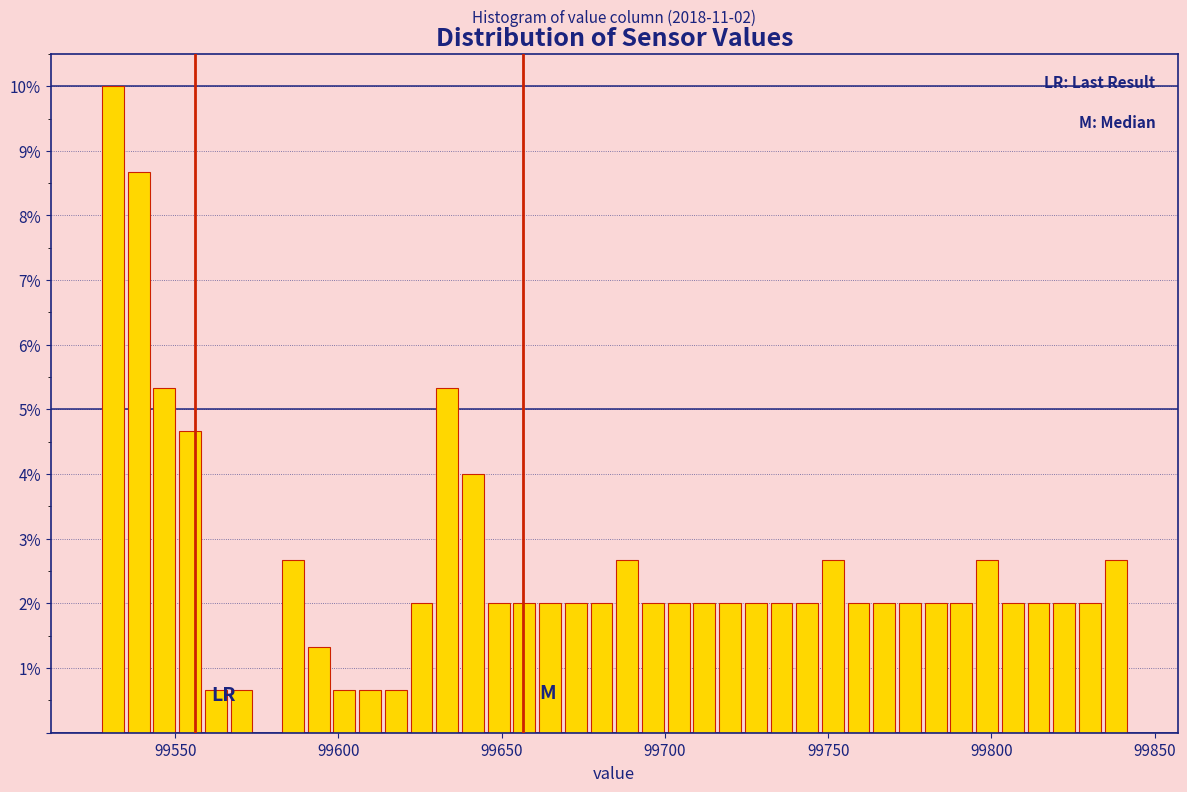

Around what value on the x-axis is the tallest bar? Give the approximate position of its centre, as read against the axis.

99530